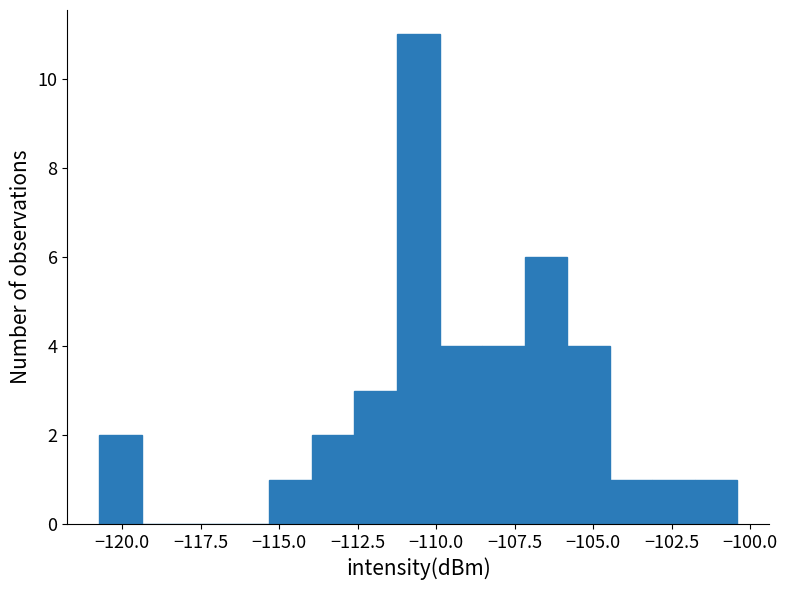

Read against the x-axis, roughly where is the centre of the tallest bar?

-110.5